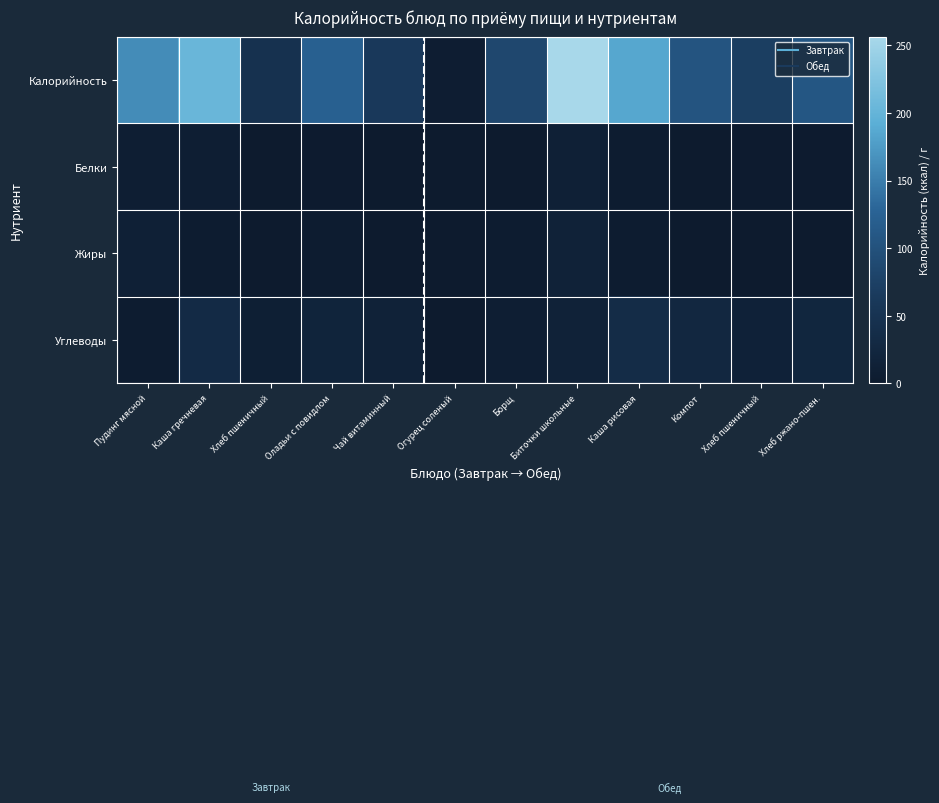

Reading left to right, list all the values displayed in this chart.

Калорийность: Пудинг мясной=162.4	Каша гречневая=203.4	Хлеб пшеничный=46.9	Оладьи с повидлом=123.0	Чай витаминный=61.4	Огурец соленый=6.1	Борщ=84.8	Биточки школьные=256.3	Каша рисовая=185.6	Компот=104.4	Хлеб пшеничный=70.3	Хлеб ржано-пшен.=108.0
Белки: Пудинг мясной=8.0	Каша гречневая=7.5	Хлеб пшеничный=1.5	Оладьи с повидлом=2.8	Чай витаминный=0.1	Огурец соленый=0.5	Борщ=1.5	Биточки школьные=13.0	Каша рисовая=3.5	Компот=0.4	Хлеб пшеничный=2.3	Хлеб ржано-пшен.=2.2
Жиры: Пудинг мясной=12.8	Каша гречневая=4.7	Хлеб пшеничный=0.2	Оладьи с повидлом=3.6	Чай витаминный=0.4	Огурец соленый=0.1	Борщ=5.0	Биточки школьные=15.8	Каша рисовая=3.4	Компот=0.0	Хлеб пшеничный=0.2	Хлеб ржано-пшен.=0.4
Углеводы: Пудинг мясной=3.7	Каша гречневая=32.8	Хлеб пшеничный=9.8	Оладьи с повидлом=19.8	Чай витаминный=15.1	Огурец соленый=0.9	Борщ=8.5	Биточки школьные=15.5	Каша рисовая=35.4	Компот=25.7	Хлеб пшеничный=14.8	Хлеб ржано-пшен.=23.8